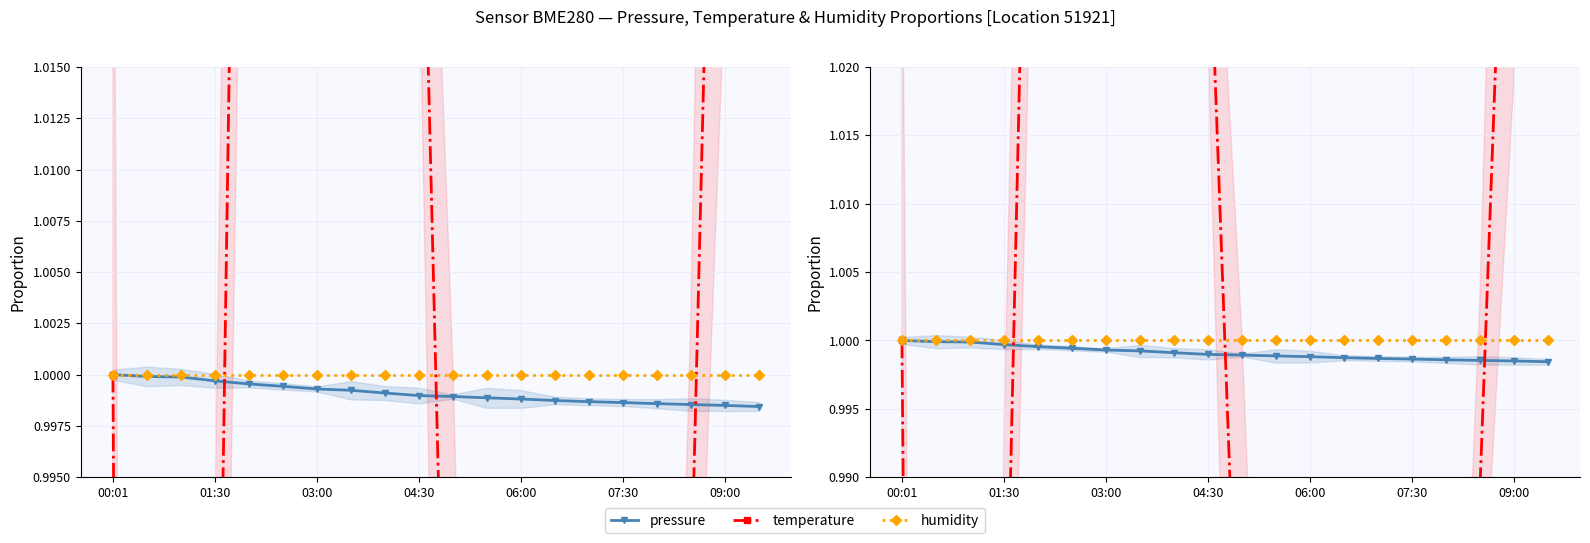

Which has a higher value, 7 or 8?

7